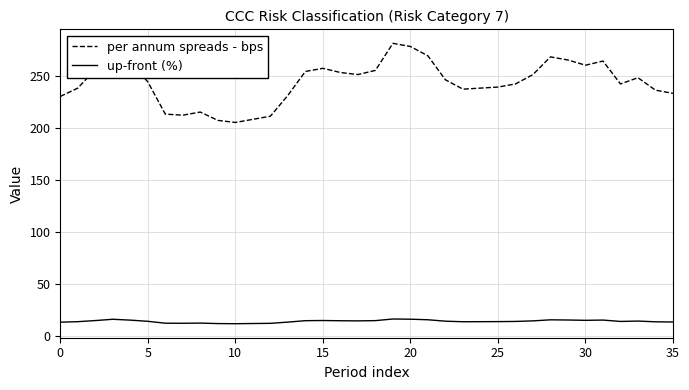

What is the difference between the maximum and minimum values in the per annum spreads - bps series?

76.0